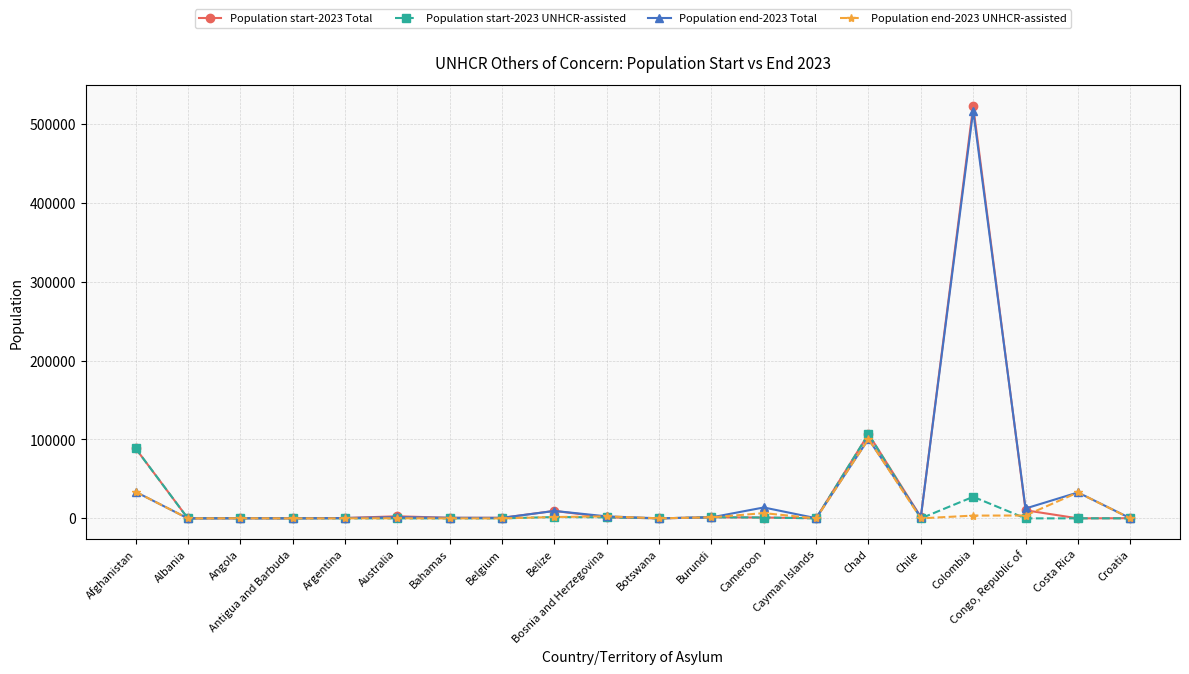

What is the label of the 12th point from the left?

Burundi